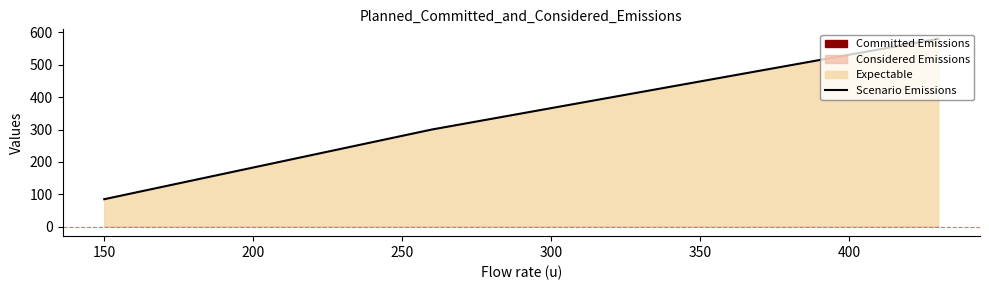

Approximately how many times larger is the value at 200 compared to 150?

1.9